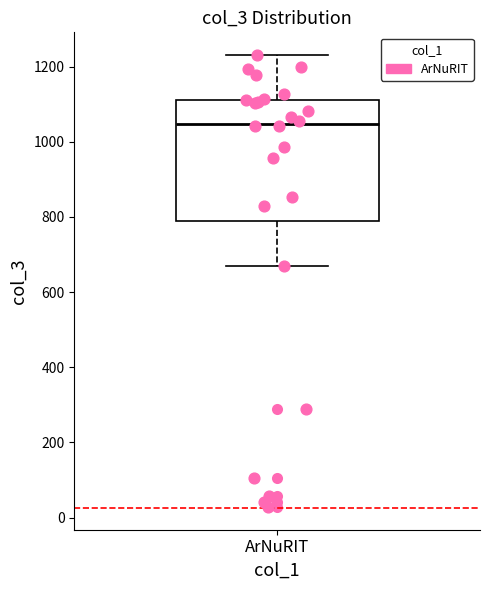

Transcribe this box plot: give where the median line is, the range the box spans, and where the two whiskers end, as read against the y-axis. The values are not printed on the chart, so give them approximately, as read against the axis.

median 1040, box 780 to 1120, whiskers 660 to 1240